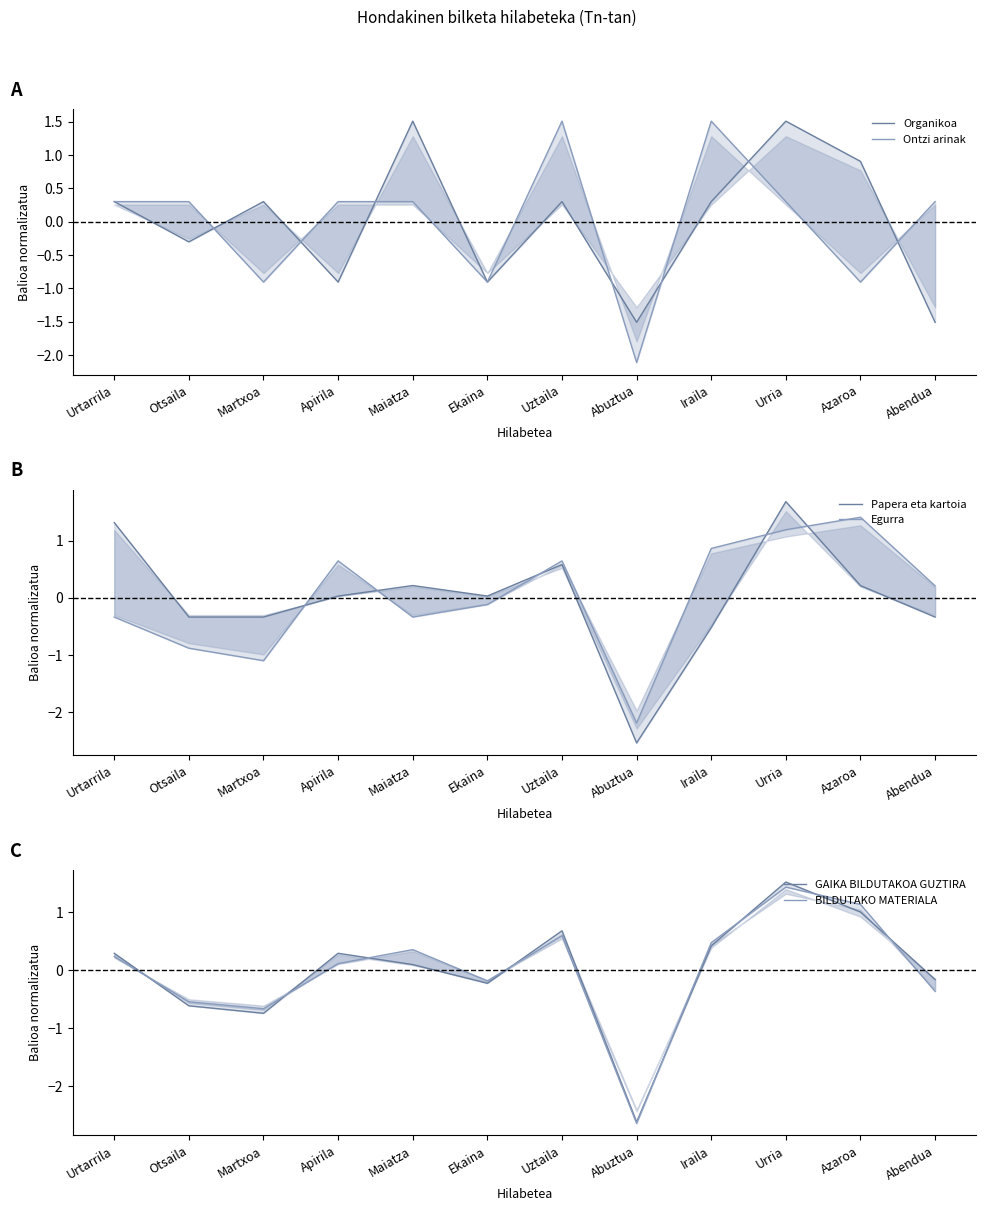

How many values in Egurra are below zero?

6